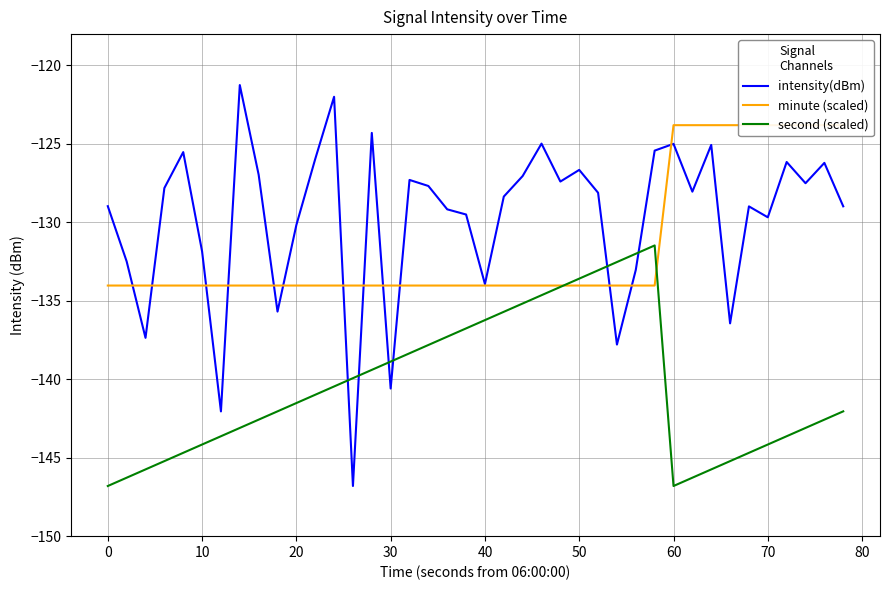

Which series has the largest range (max minus min)?

intensity(dBm)